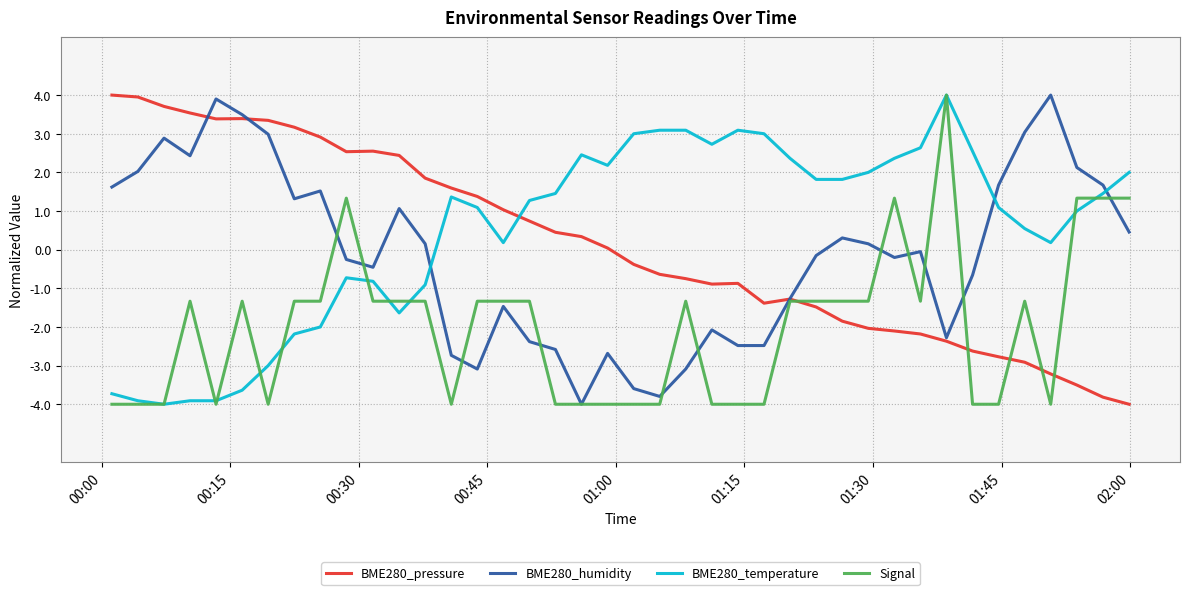

True or false: Signal has more than 1 points higher than both neighbors.

True